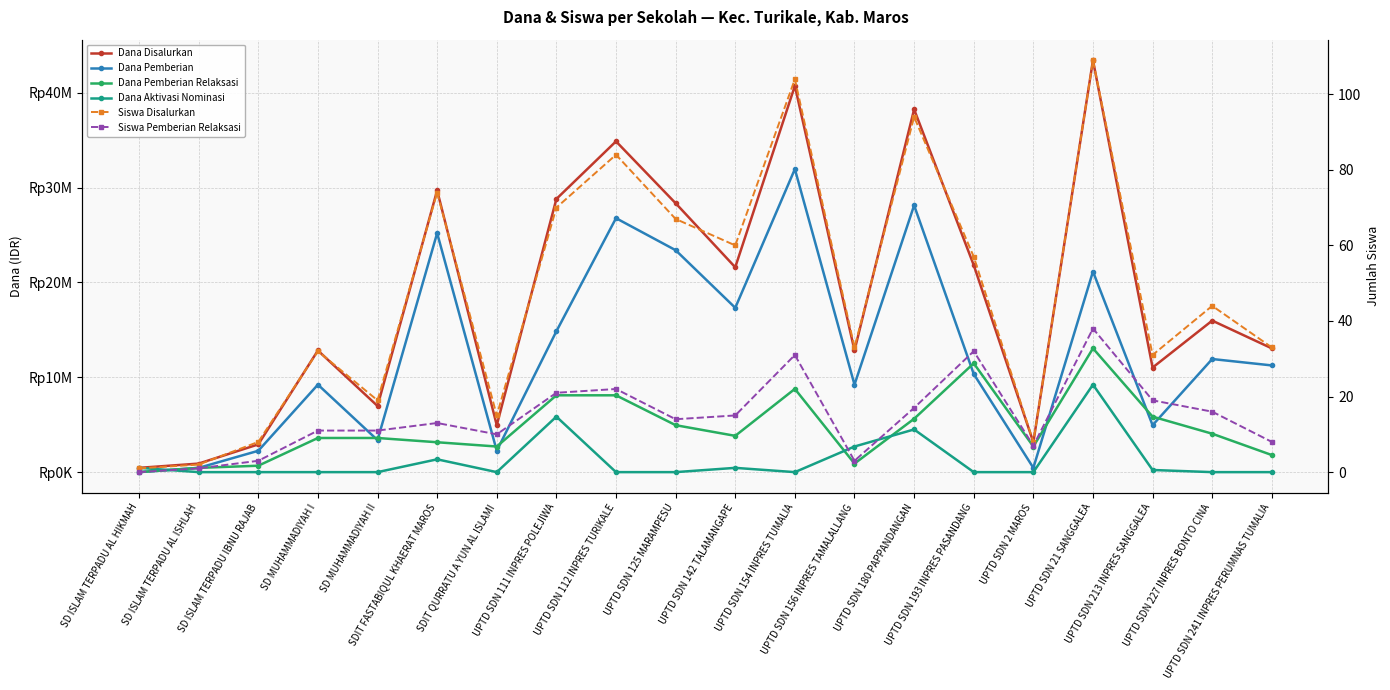

What is the difference between the Dana Pemberian Relaksasi values at SDIT QURRATU A YUN AL ISLAMI and SD ISLAM TERPADU AL ISHLAH?

2250000